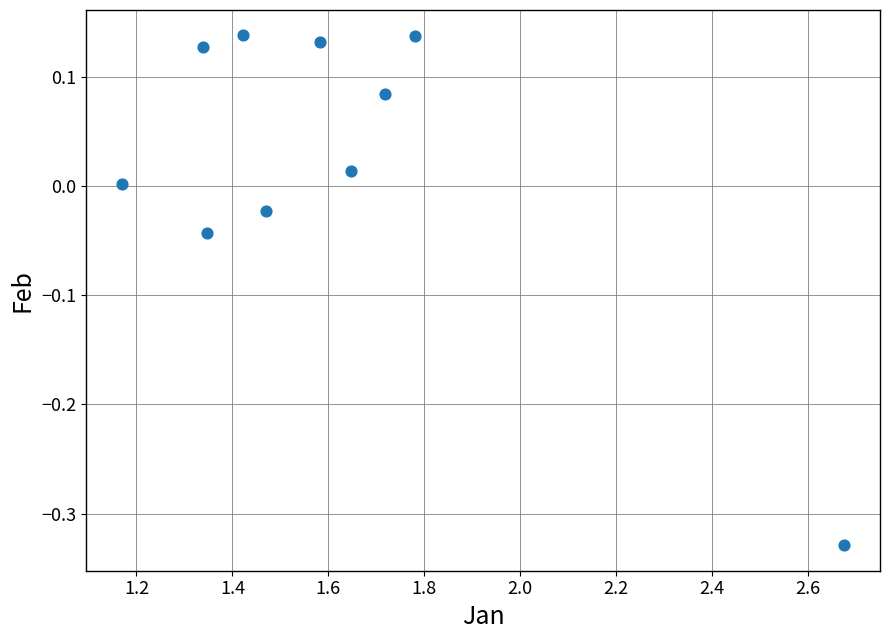

What is the range of Y values (max minus min)?

0.5